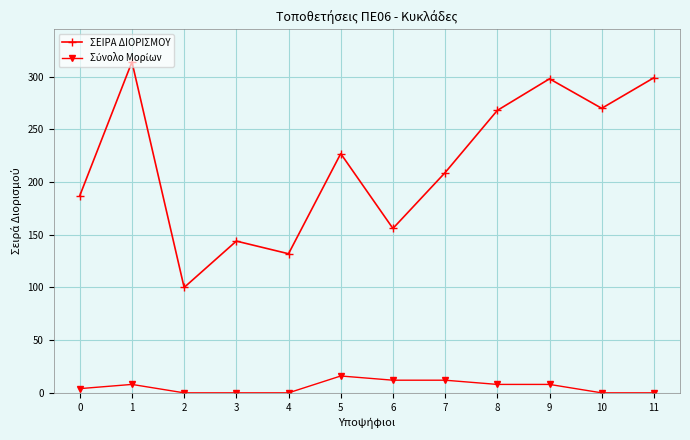

How many data points does each series have?

12